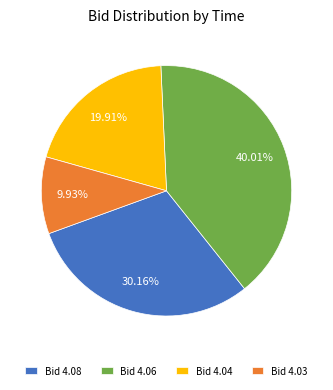

Does Bid 4.04 represent more than half of the total?

No